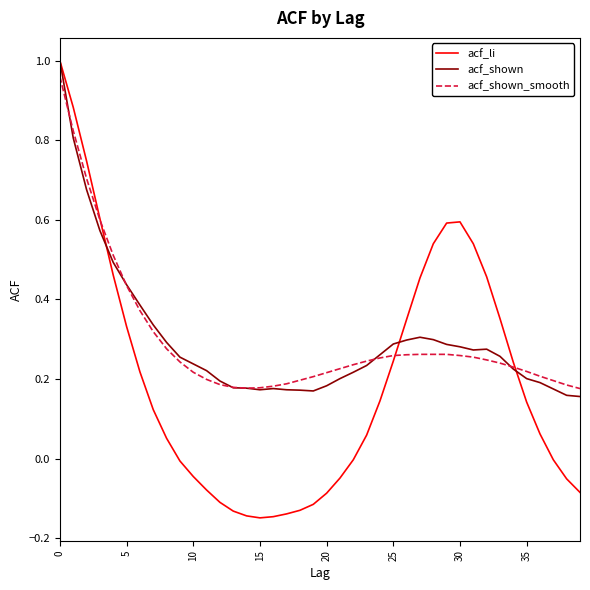

Which series has the largest range (max minus min)?

acf_li